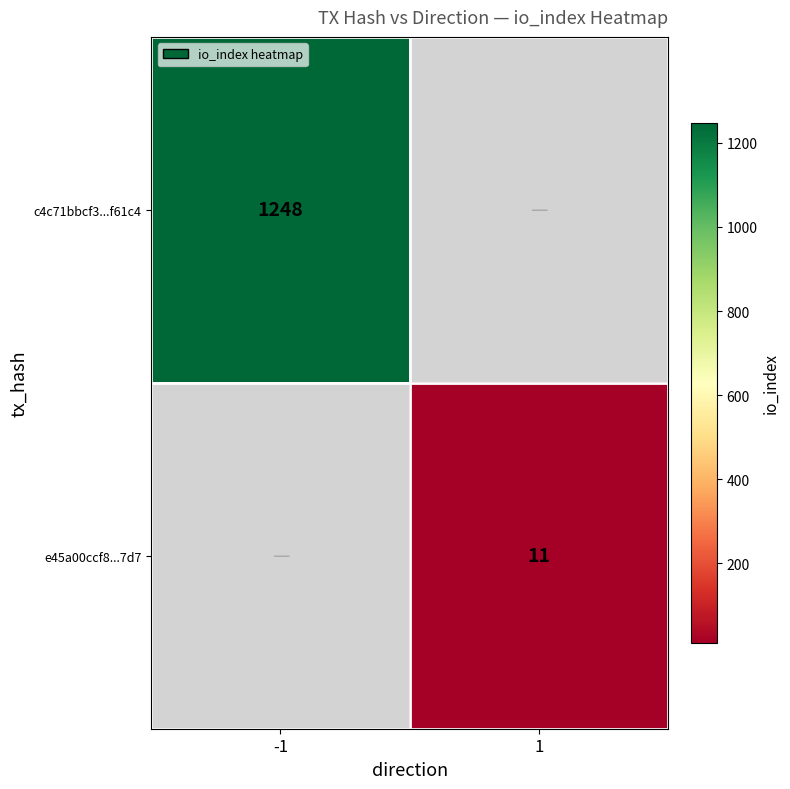

True or false: c4c71bbcf3...f61c4 has a value of 1248 at -1.

True